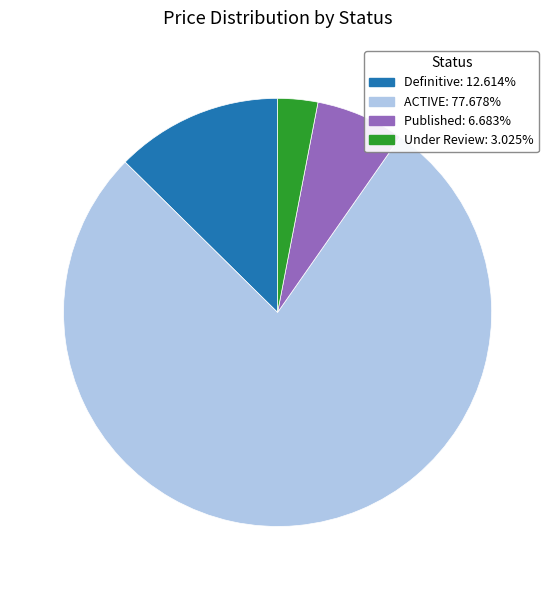

What is the ratio of the value at Published to the value at Under Review?

2.2